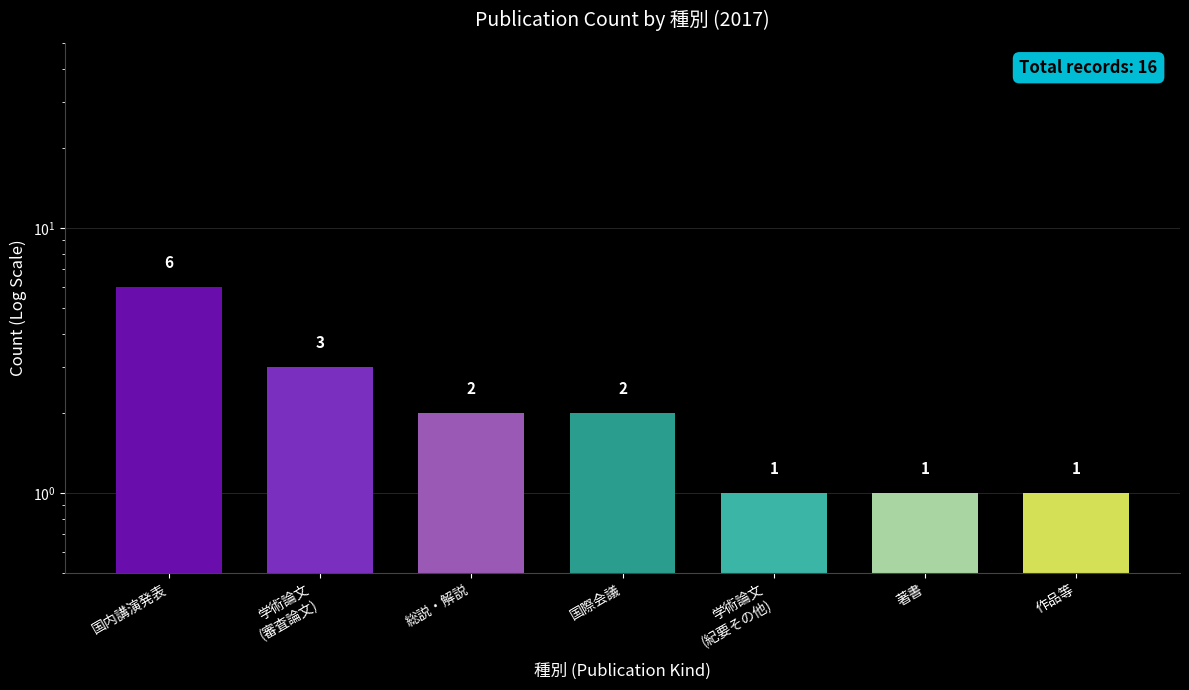

What position from the right is 学術論文
(紀要その他)?

3